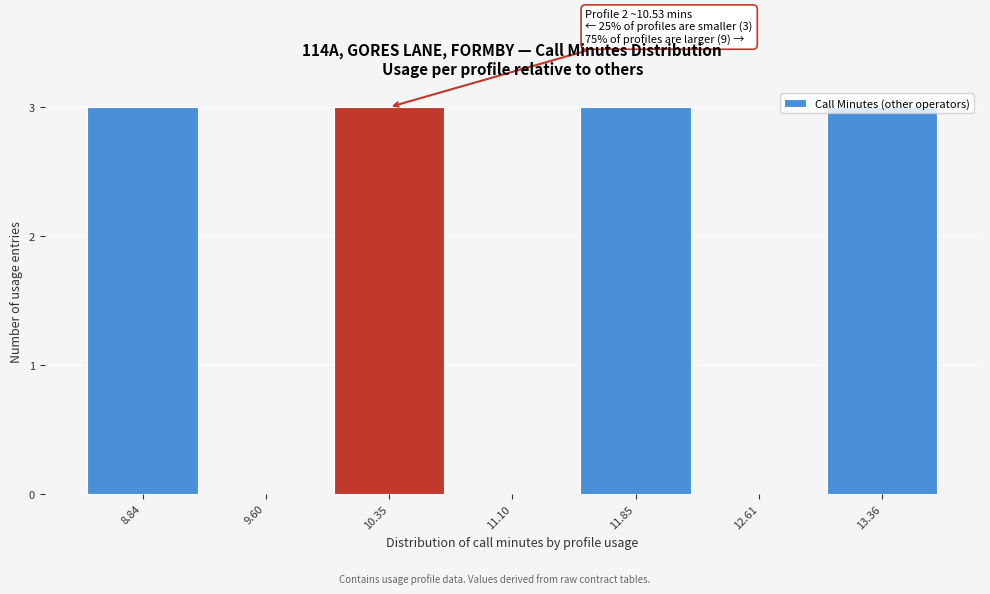

The value at 12.61 is 2. True or false?

False